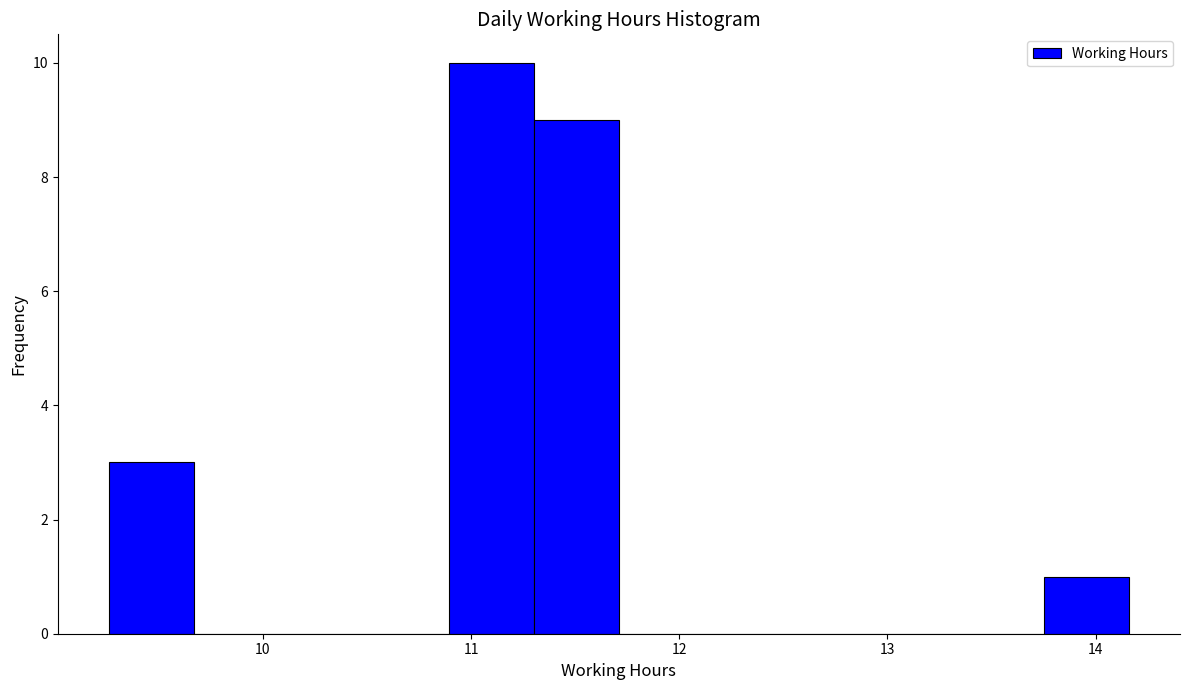

Which range on the x-axis has the tallest bar?

10.9 to 11.3